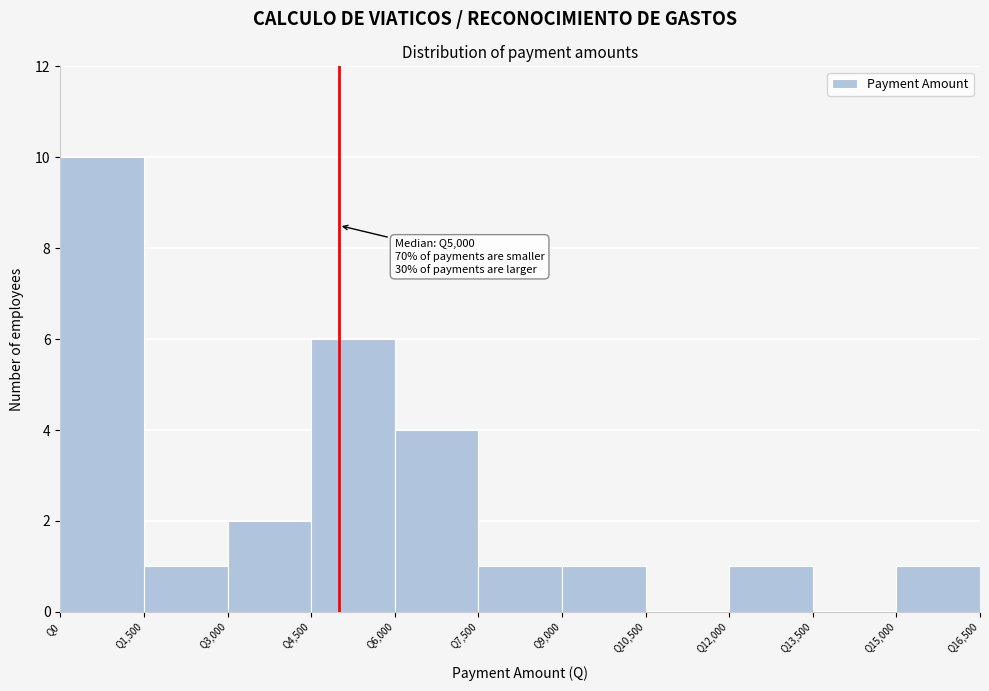

Over which range of the x-axis is the bar tallest?

0 to 1500